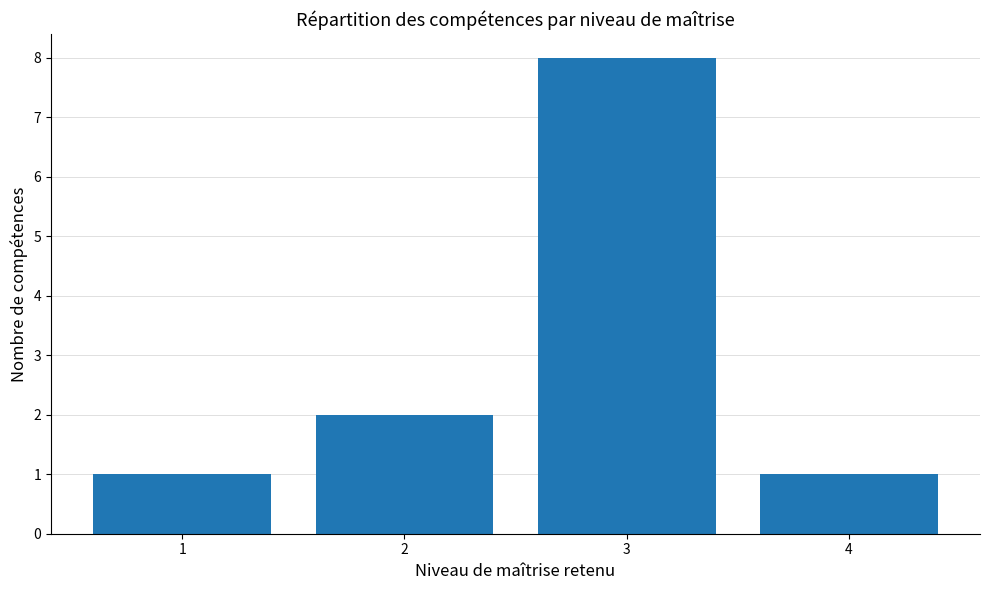

Approximately how many times larger is the value at 2 compared to 4?

2.0